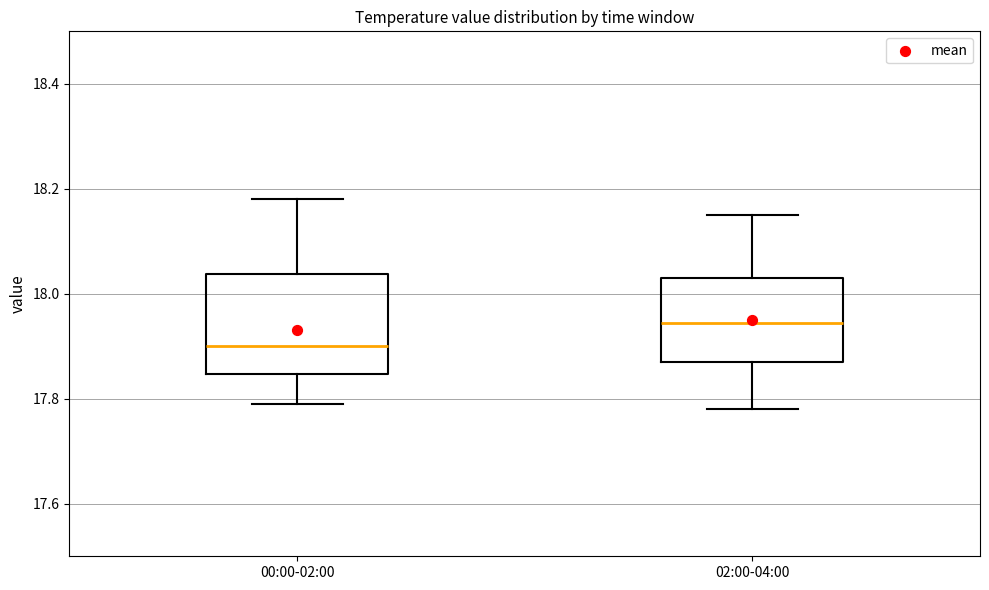

Reading left to right, transcribe this box plot: for each box, give where its median line is, the range the box spans, and where its two whiskers end, as read against the y-axis. The values are not printed on the chart, so give them approximately, as read against the axis.

00:00-02:00: median 17.90, box 17.84 to 18.04, whiskers 17.80 to 18.18
02:00-04:00: median 17.94, box 17.88 to 18.04, whiskers 17.78 to 18.16